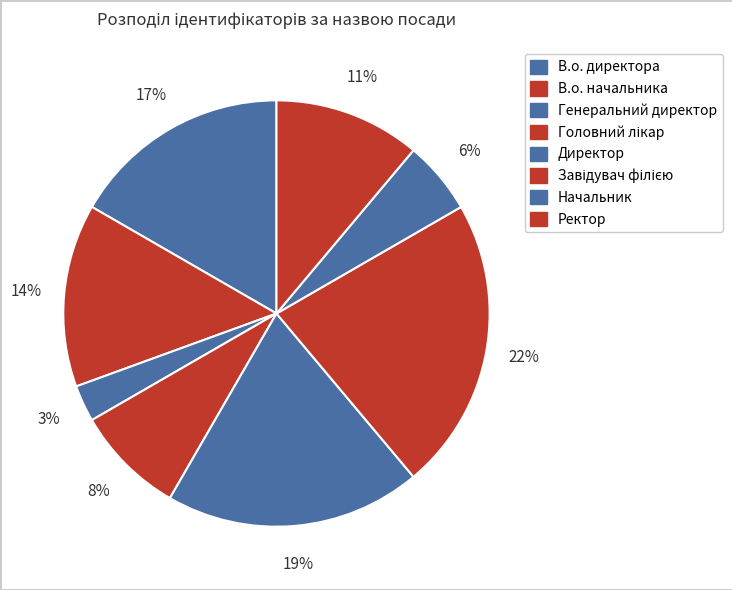

Which category has the smallest portion of the pie?

Генеральний директор